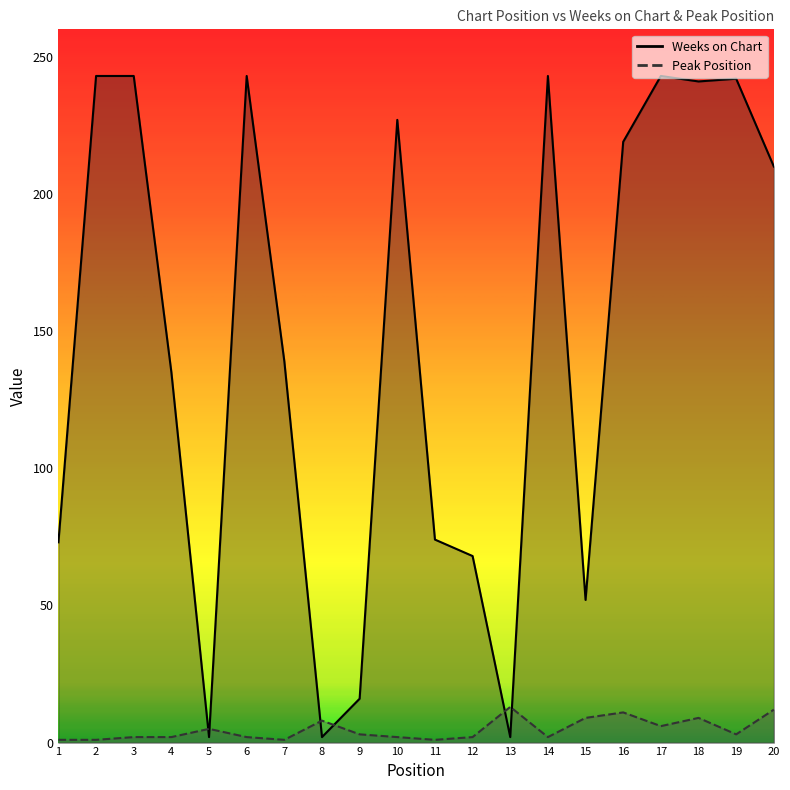

What is the sum of the Weeks on Chart values at 4 and 5?

137